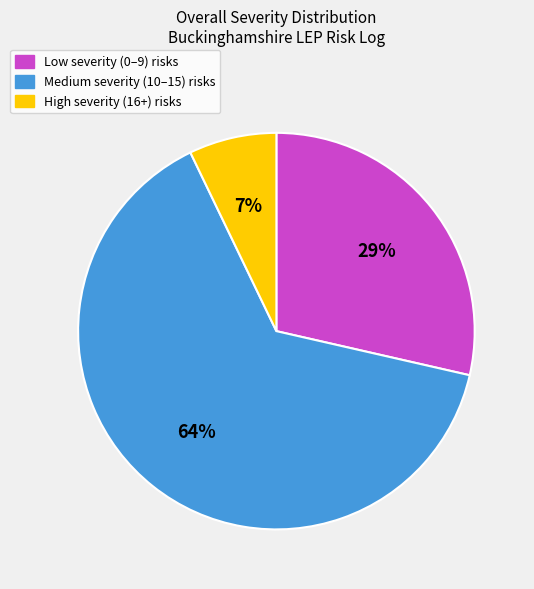

Is there any slice that represents more than half of the pie?

Yes